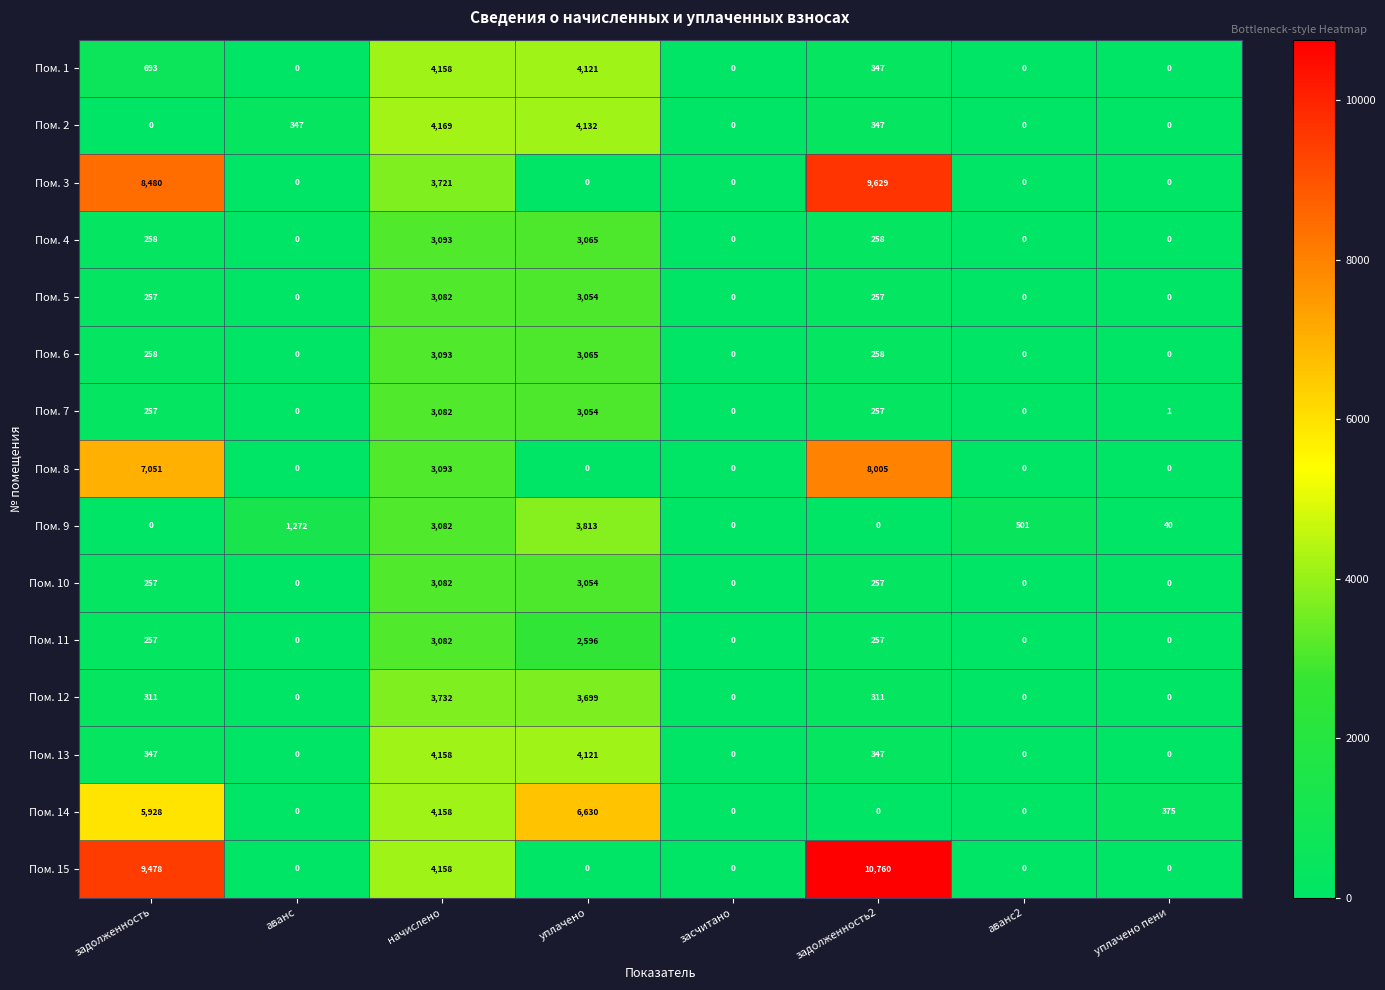

Which category has the highest value in the Пом. 6 series?

начислено